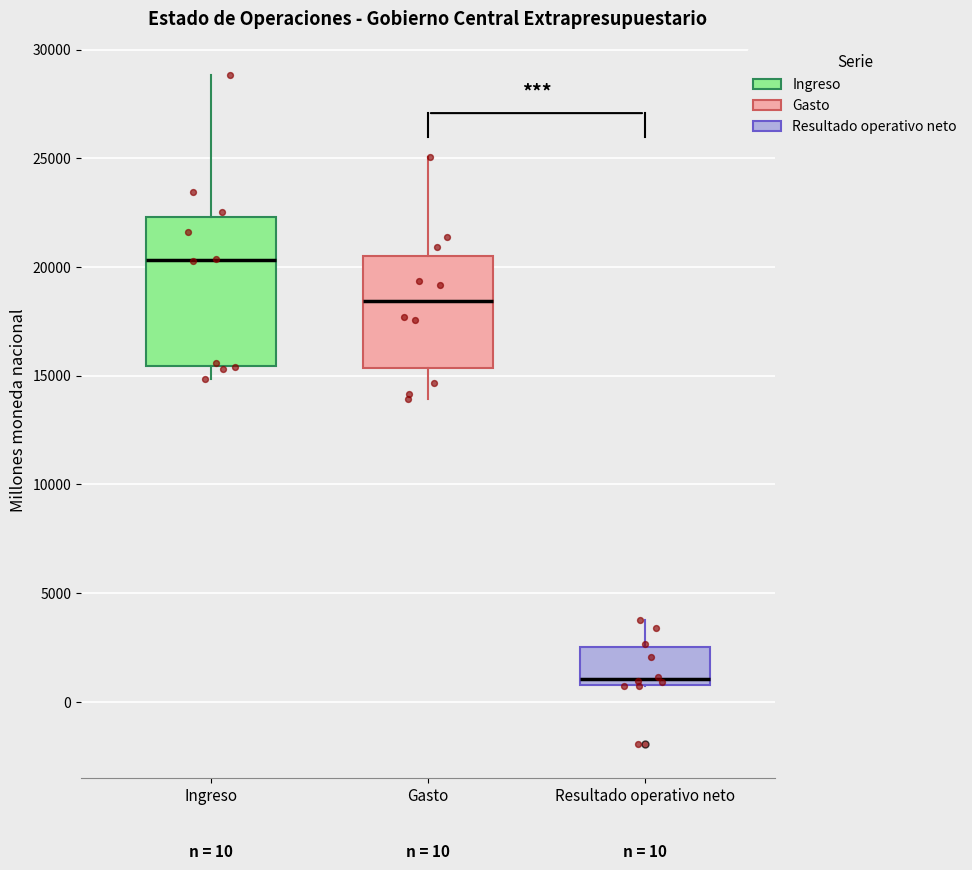

Comparing the boxes themselves (not the whiskers), which one is the tallest?

Ingreso